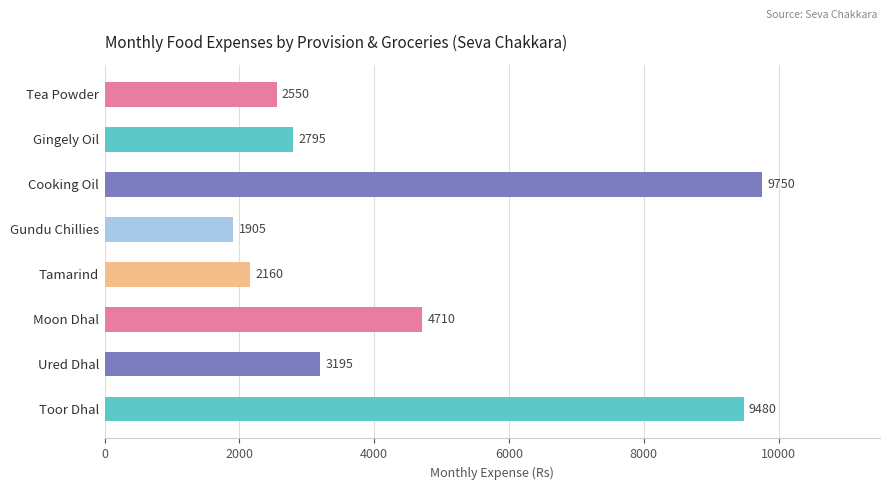

Reading top to bottom, transcribe all the data shown in this chart.

Tea Powder=2550	Gingely Oil=2795	Cooking Oil=9750	Gundu Chillies=1905	Tamarind=2160	Moon Dhal=4710	Ured Dhal=3195	Toor Dhal=9480